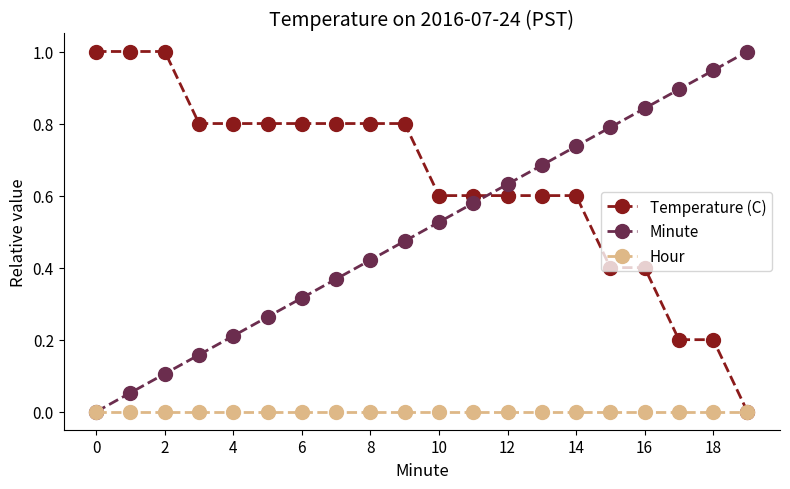

How many times do Temperature (C) and Minute cross each other?

1